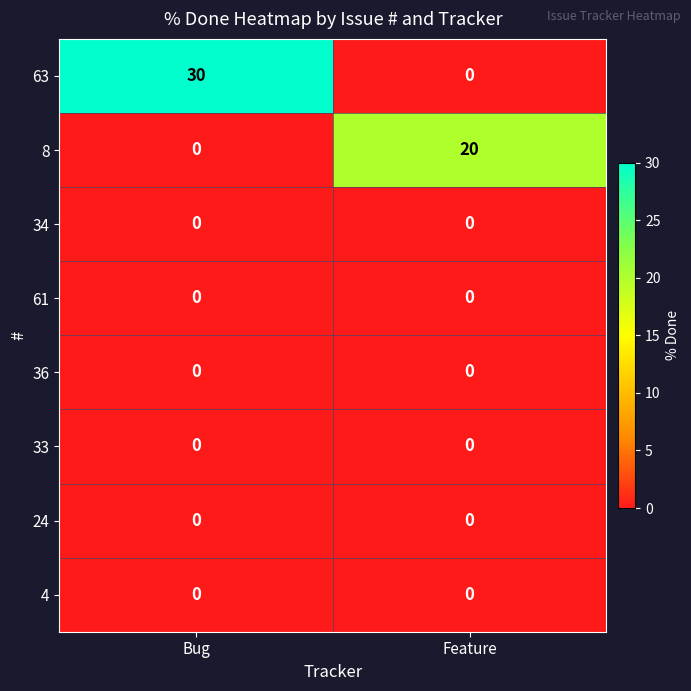

At which category is the sum across all series the highest?

Bug